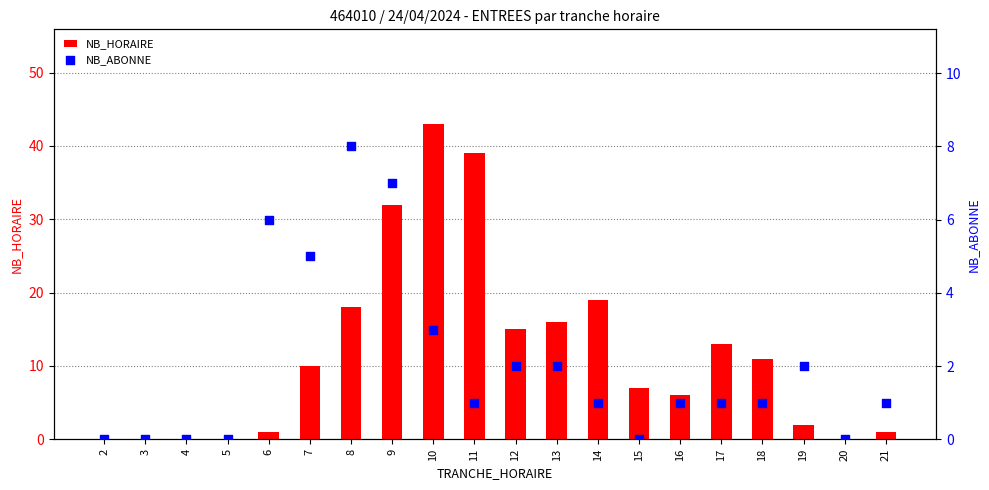

Which series contains the highest Y value?

NB_HORAIRE